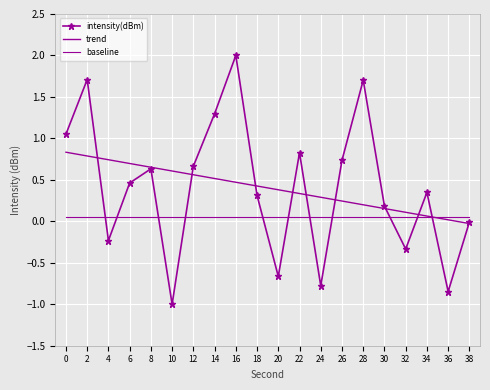

What is the difference between the maximum and minimum values in the intensity(dBm) series?

3.0